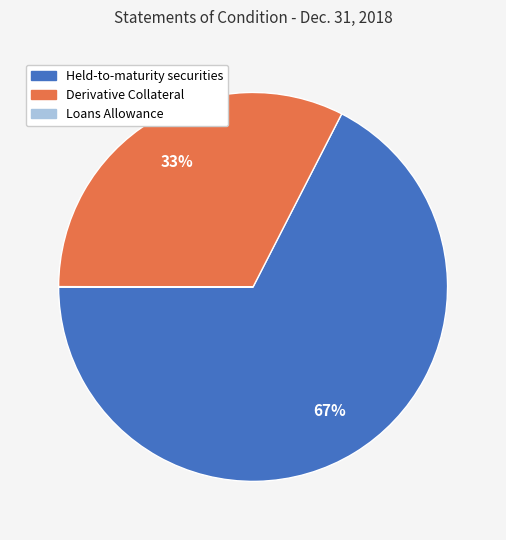

To the nearest percent, what percentage of the pie is Derivative Collateral?

33%